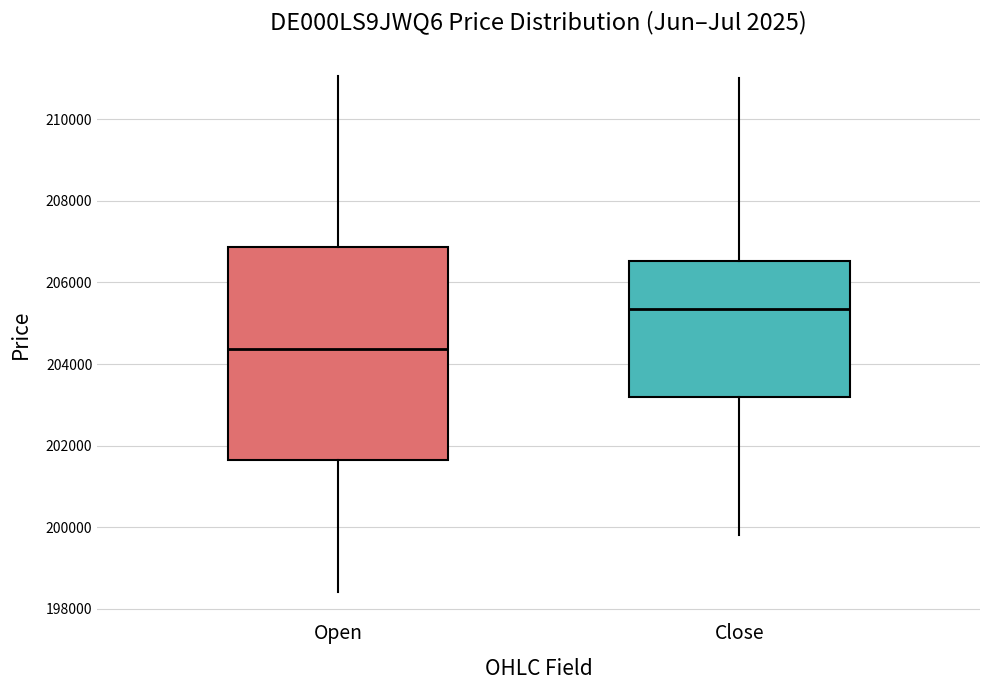

Reading left to right, read every box against the y-axis: the position of its median line, the range the box covers, and the ends of its whiskers. The values are not printed on the chart, so give them approximately, as read against the axis.

Open: median 204400, box 201600 to 206800, whiskers 198400 to 211000
Close: median 205400, box 203200 to 206600, whiskers 199800 to 211000